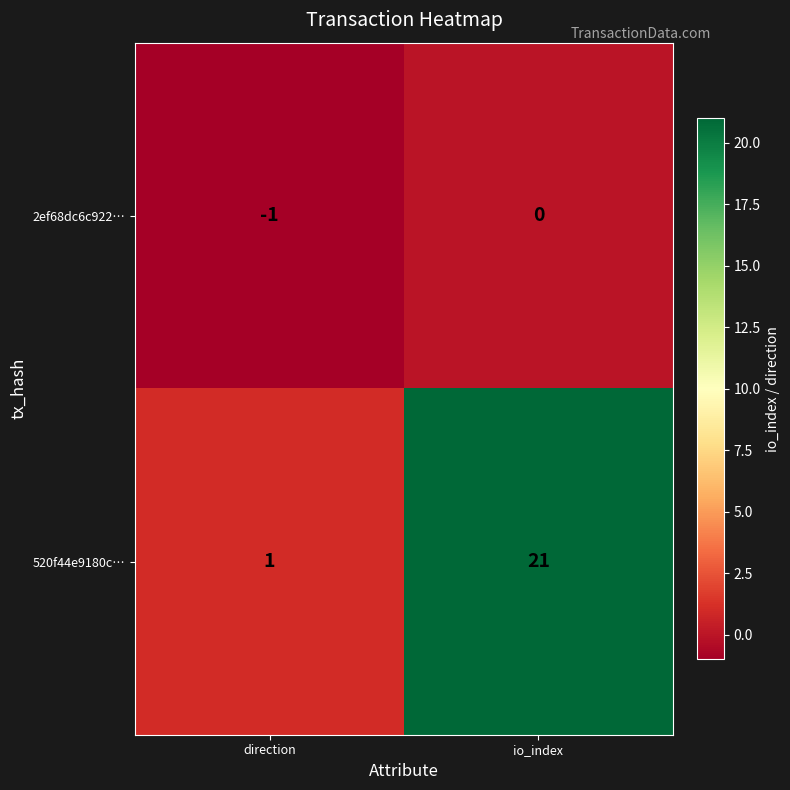

Count the number of categories in the chart.

2